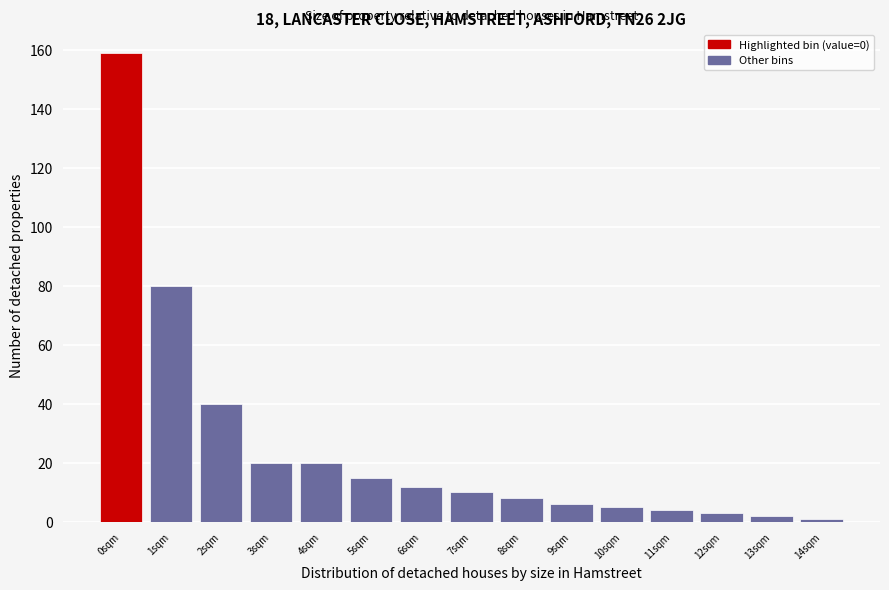

Reading right to left, transcribe all the data shown in this chart.

1	2	3	4	5	6	8	10	12	15	20	20	40	80	159